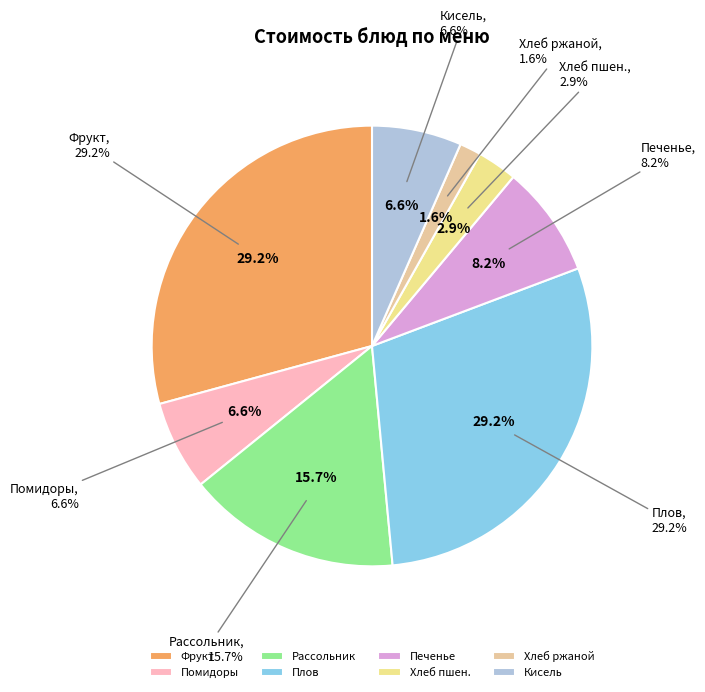

Is it true that Свежие помидоры is 1% of the pie?

False